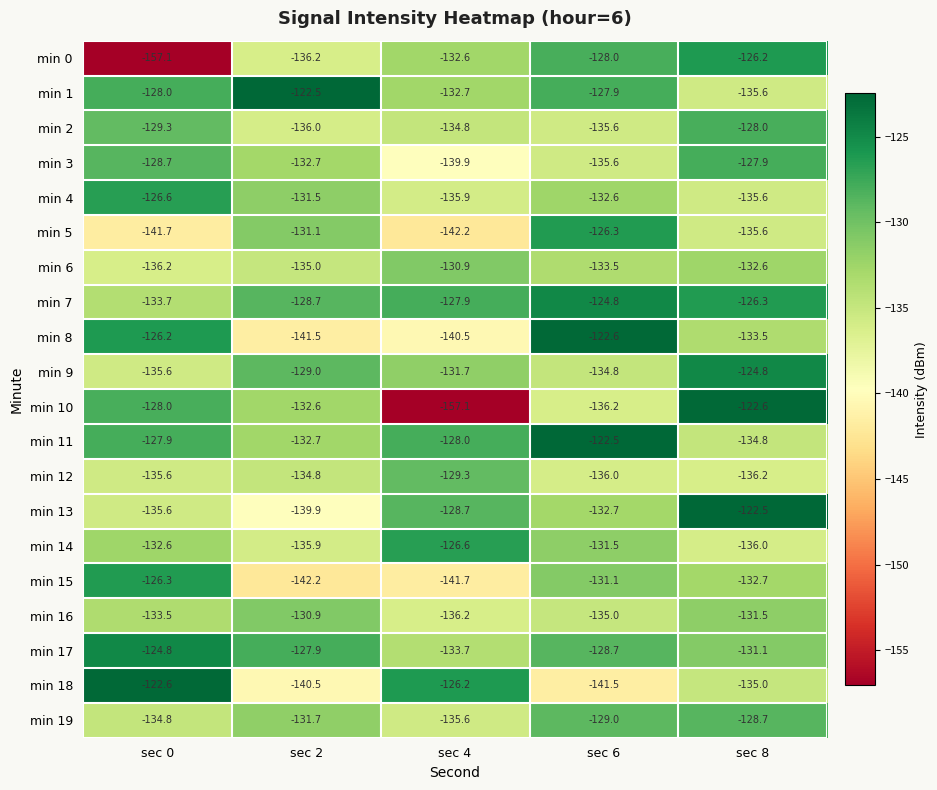

Between sec 0 and sec 2, which series saw the biggest shift?

min 0